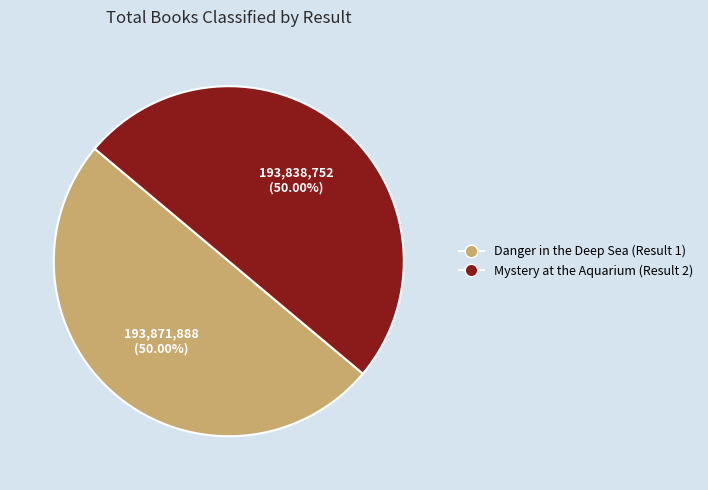

What percentage is the Danger in the Deep Sea (Result 1) slice, to the nearest percent?

50%